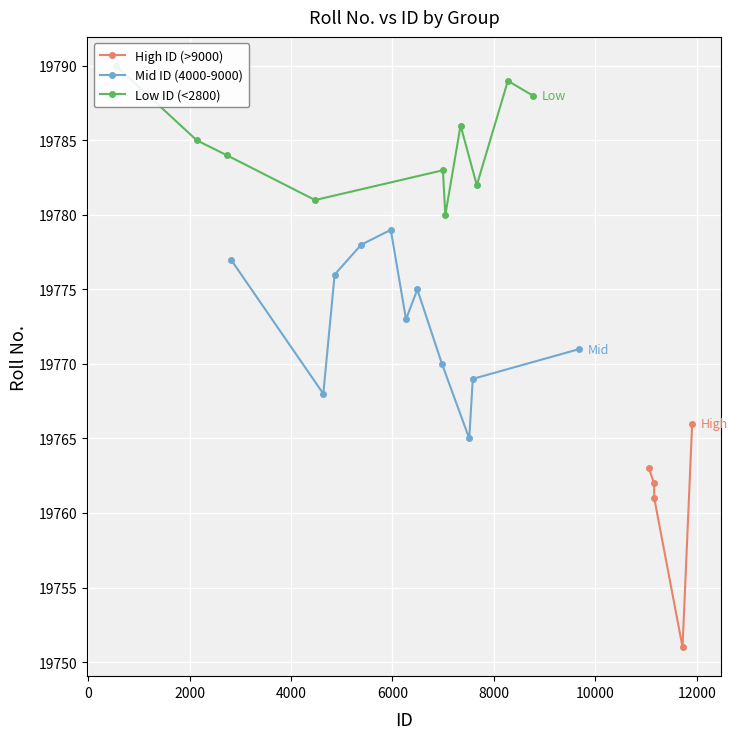

How many data points in High ID (>9000) are less than 19762?

2